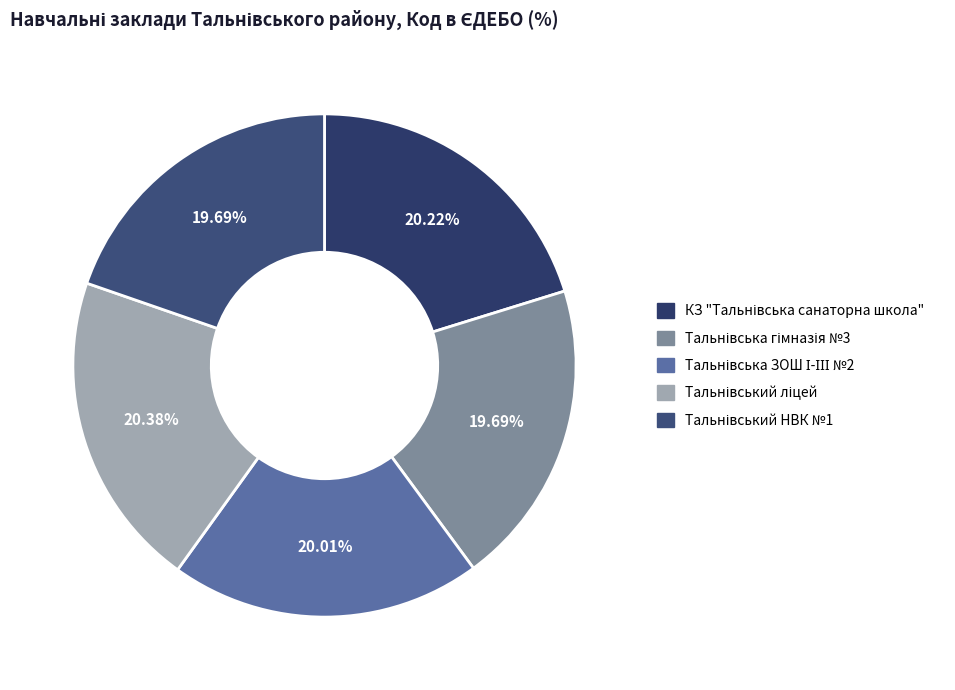

What is the total percentage of Тальнівський ліцей and Тальнівська гімназія №3?

40.1%